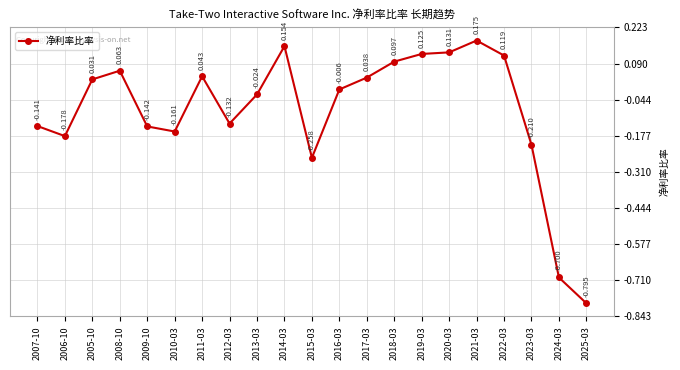

How many interior local peaks (higher than both neighbors) does the data have?

4